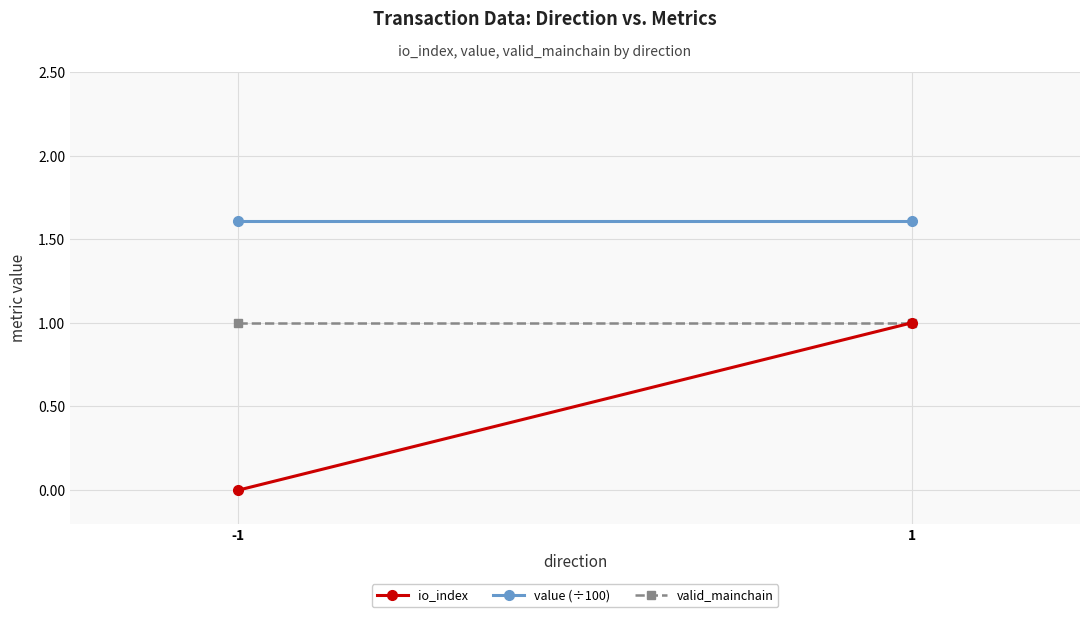

The value (÷100) series shows 1.6 at -1. True or false?

True